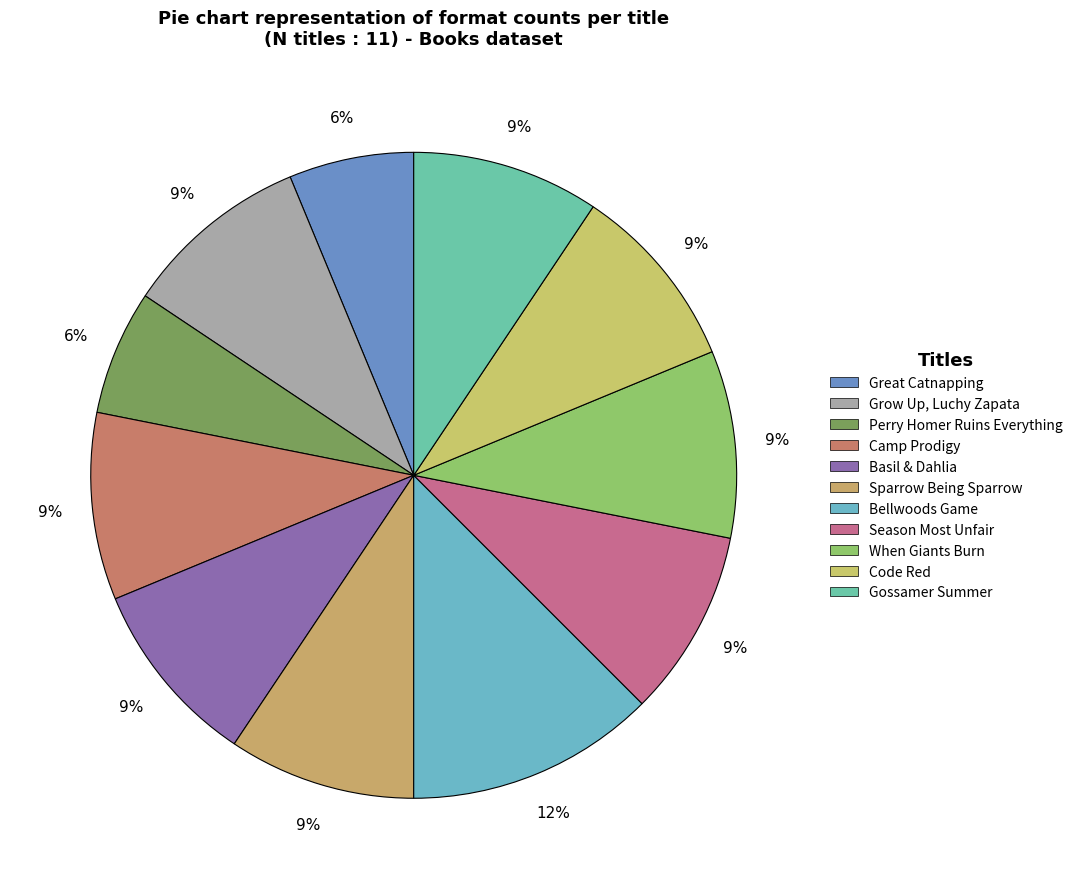

To the nearest percent, what percentage of the pie is Camp Prodigy?

9%